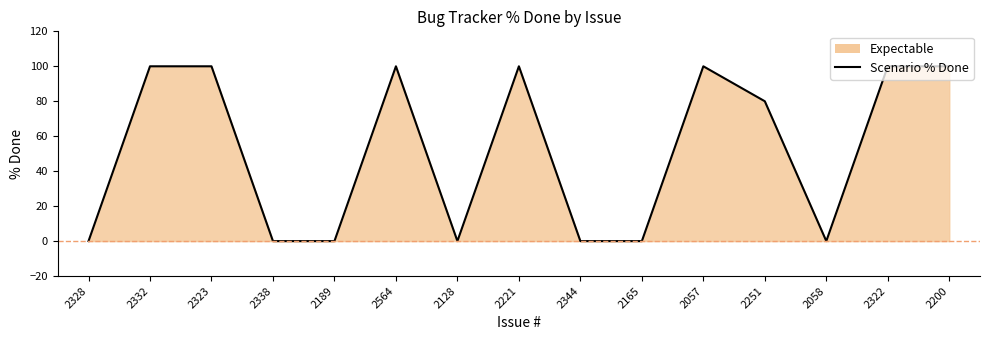

The value at 2165 is -30. True or false?

False